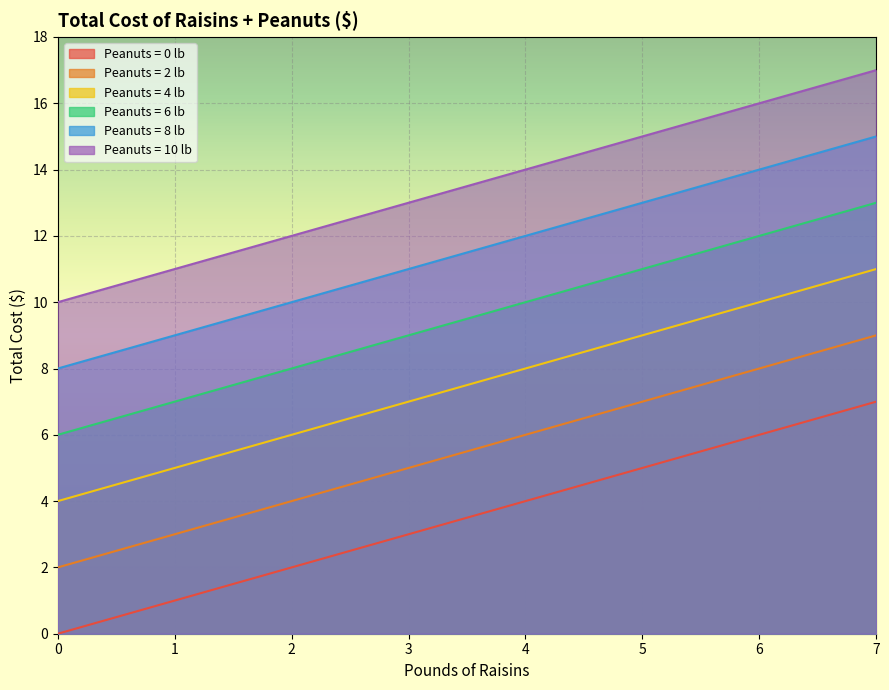

Does the chart display data point markers on the line(s)?

No